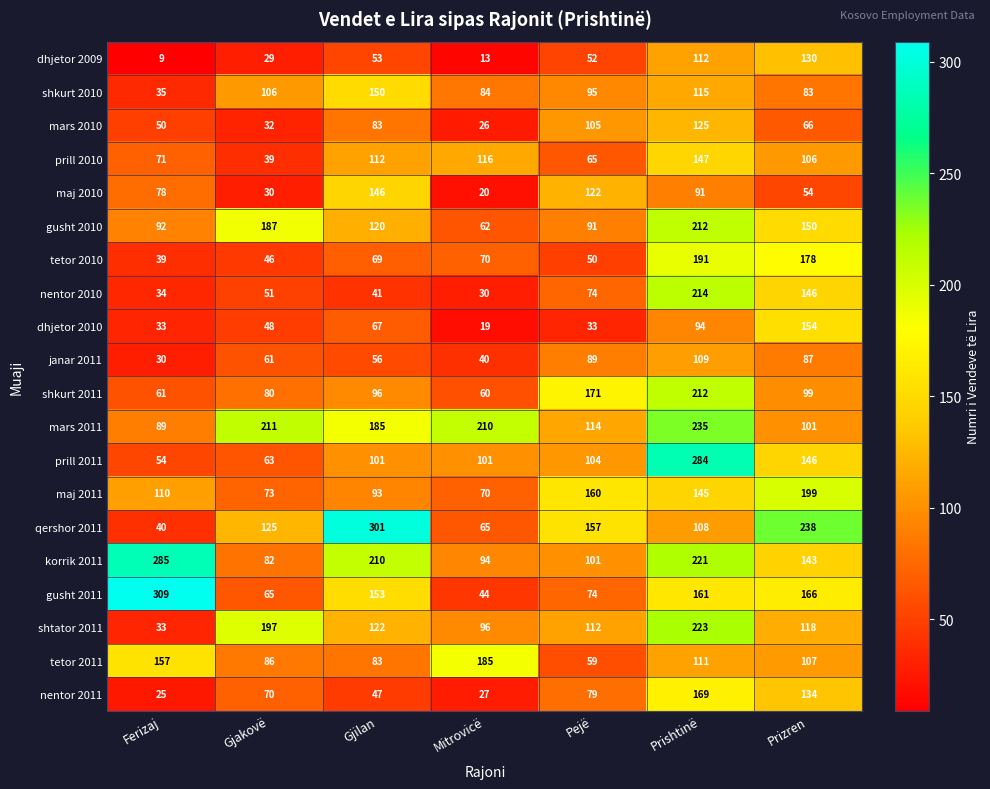

What is the sum of all gusht 2010 values?

914